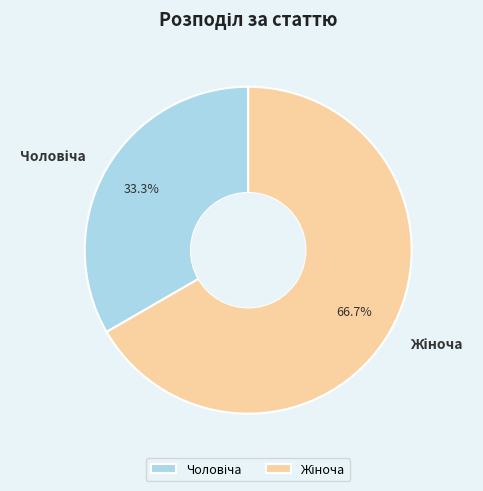

To the nearest percent, what is the difference between the largest and smallest slice percentages?

33%